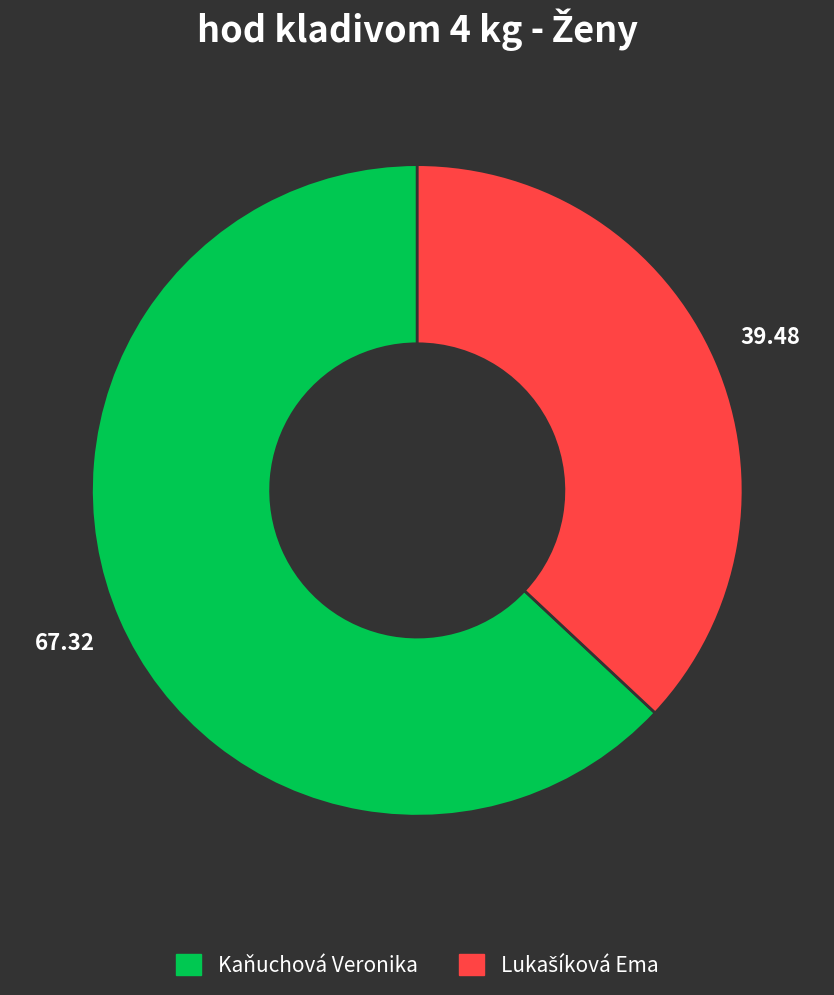

What is the largest slice in the pie chart?

Kaňuchová Veronika